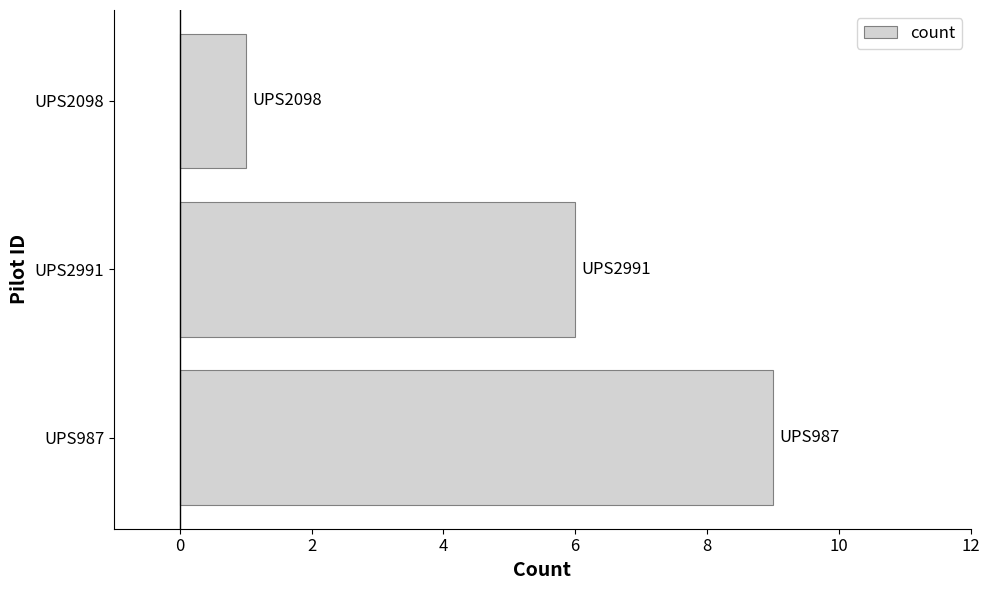

What is the change in value from UPS2991 to UPS2098?

-5